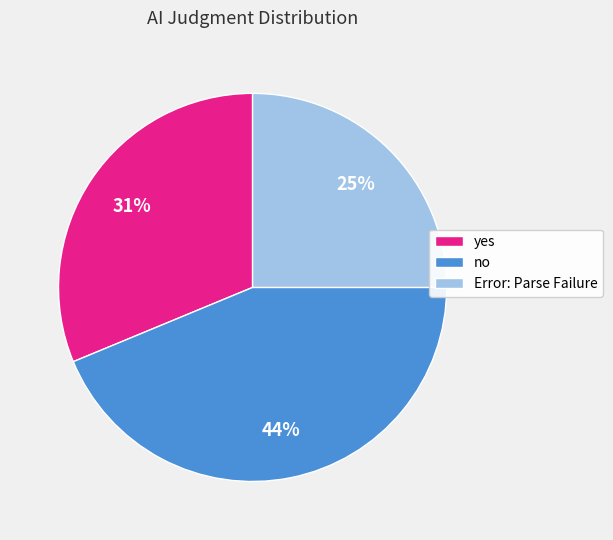

True or false: Error: Parse Failure accounts for 25% of the total.

True